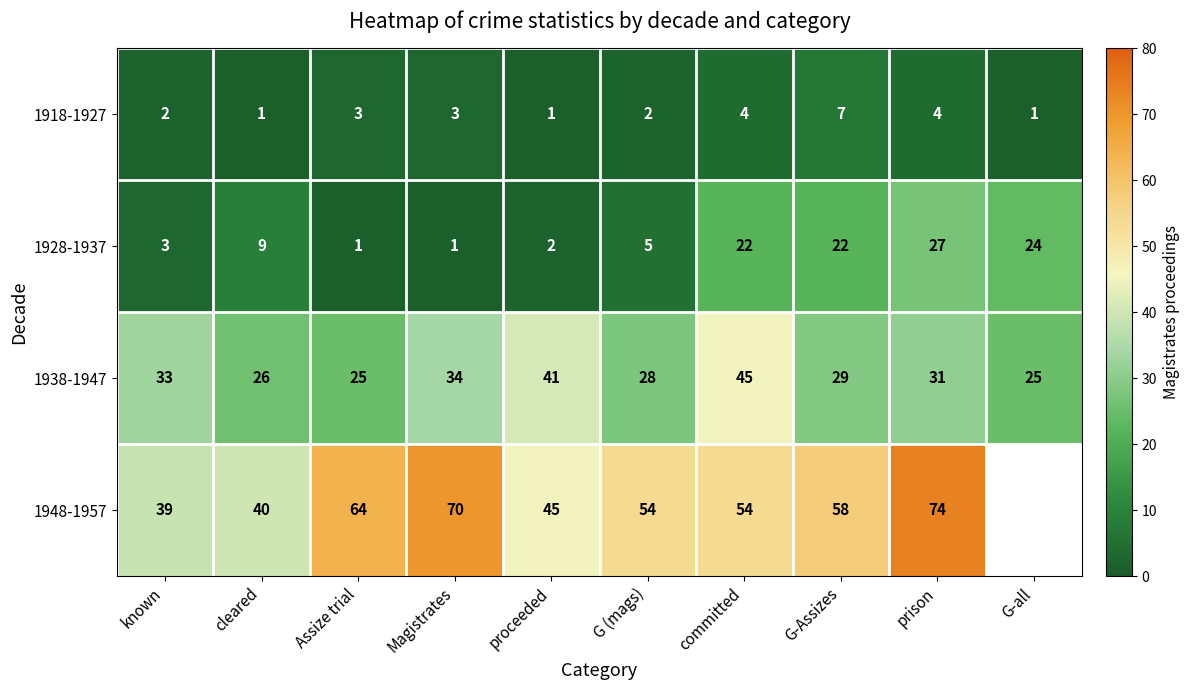

At known, list the series in order from largest to smallest.

1948-1957, 1938-1947, 1928-1937, 1918-1927